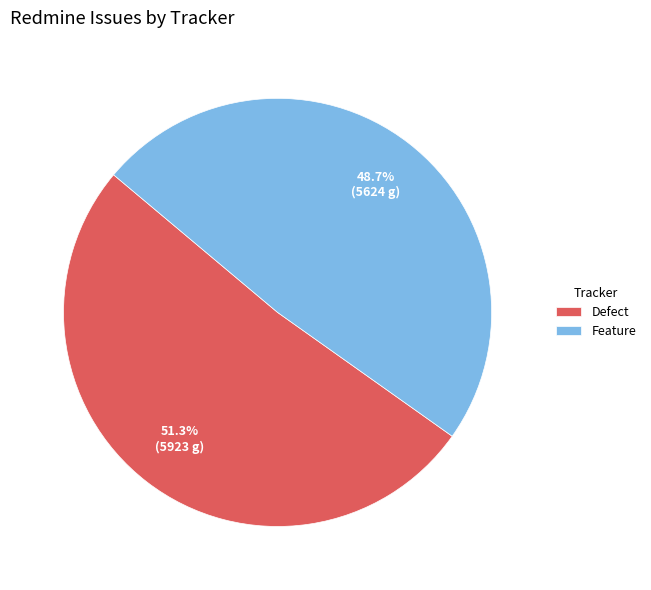

What percentage is the Feature slice, to the nearest percent?

49%